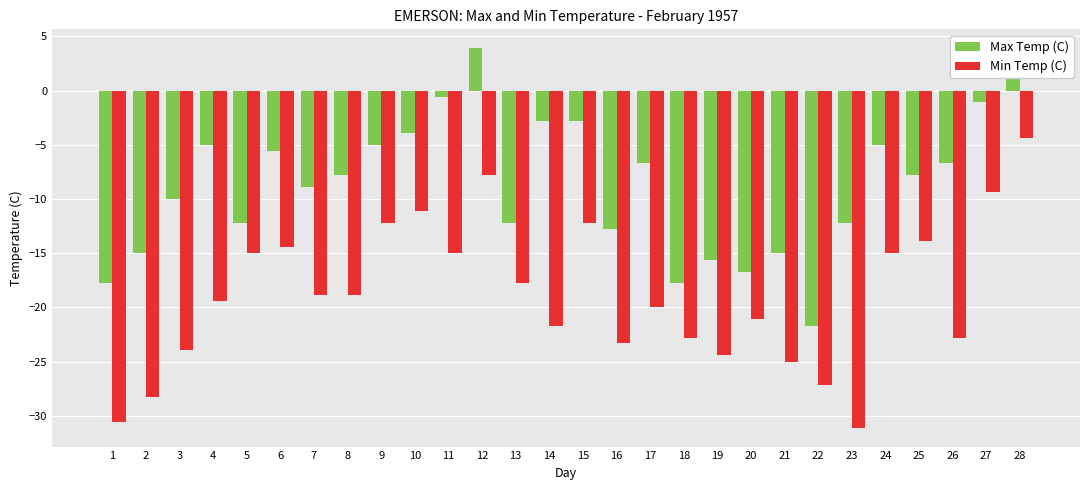

Are the bars grouped side by side (vs. stacked)?

Yes